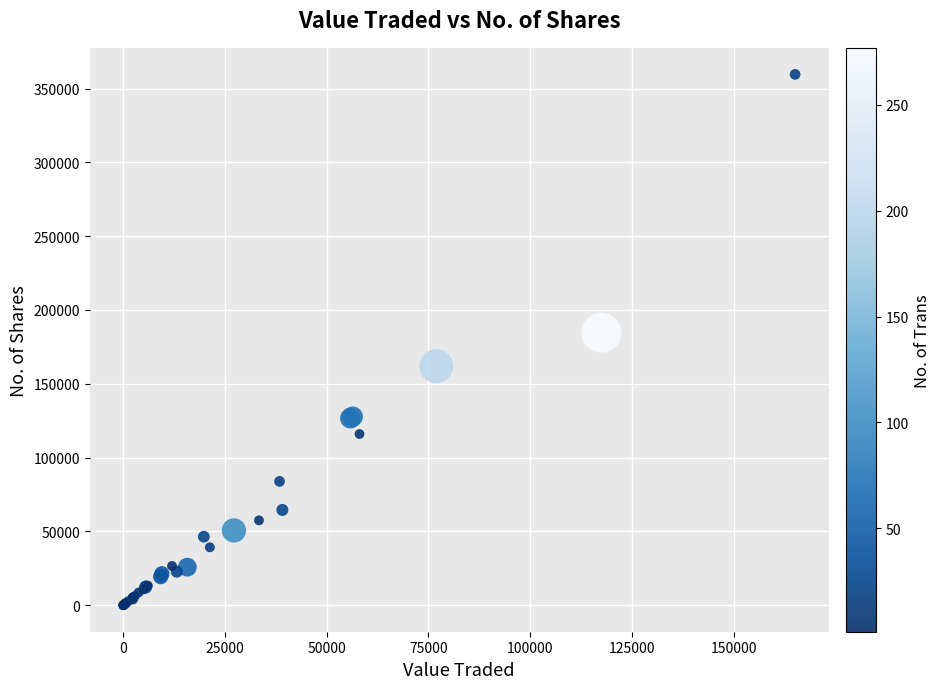

What Y value in the scatter plot is closest to 179797?

184559